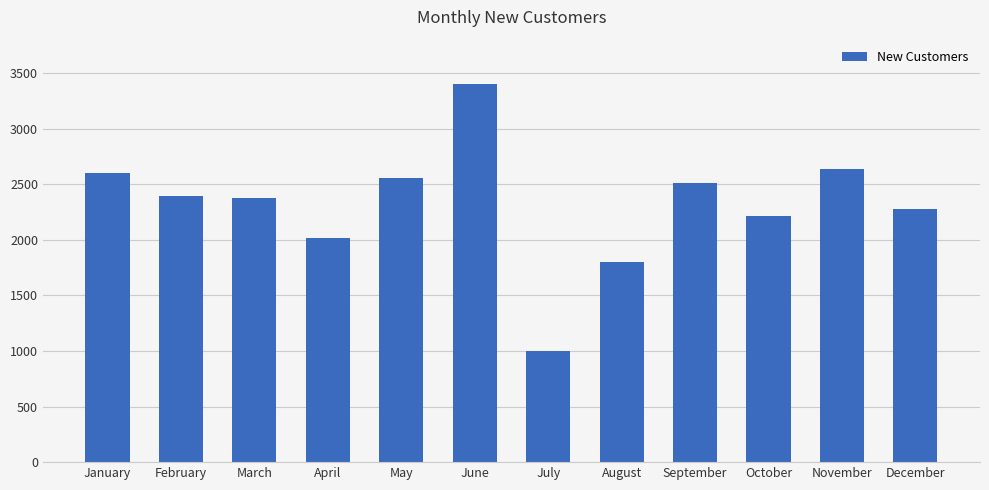

How many series are shown in this chart?

1